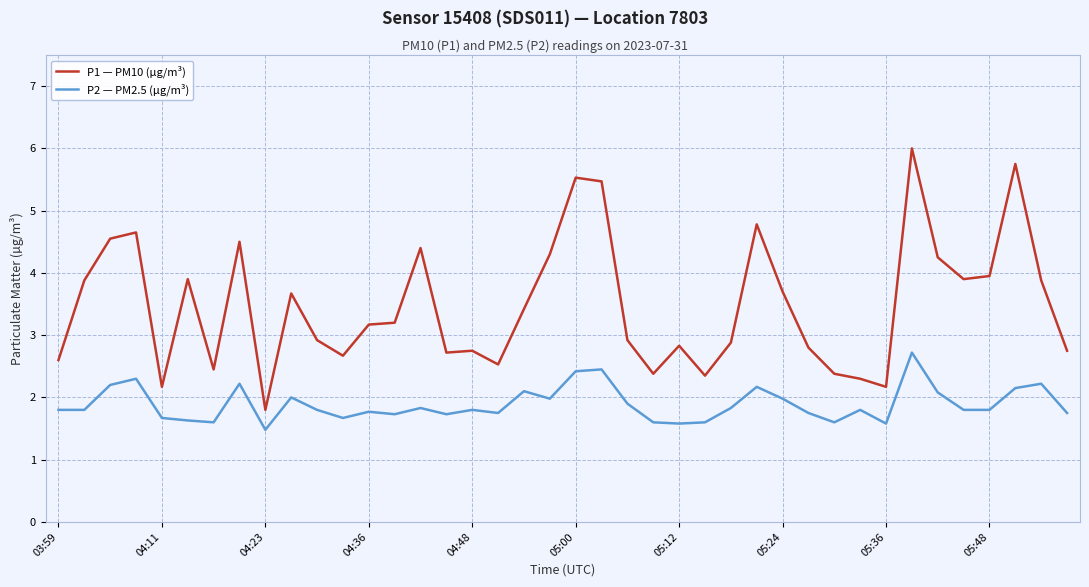

What is the average value of the P1 — PM10 (µg/m³) series?

3.5